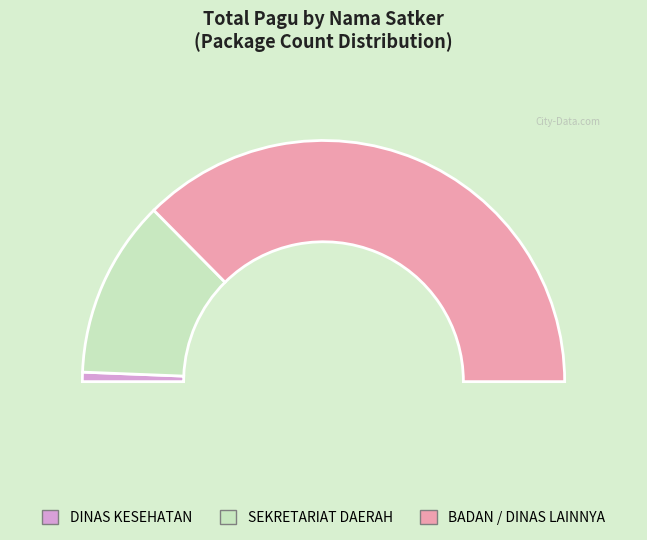

Does SEKRETARIAT DAERAH (Rohaniawan) account for over 50% of the chart?

Yes